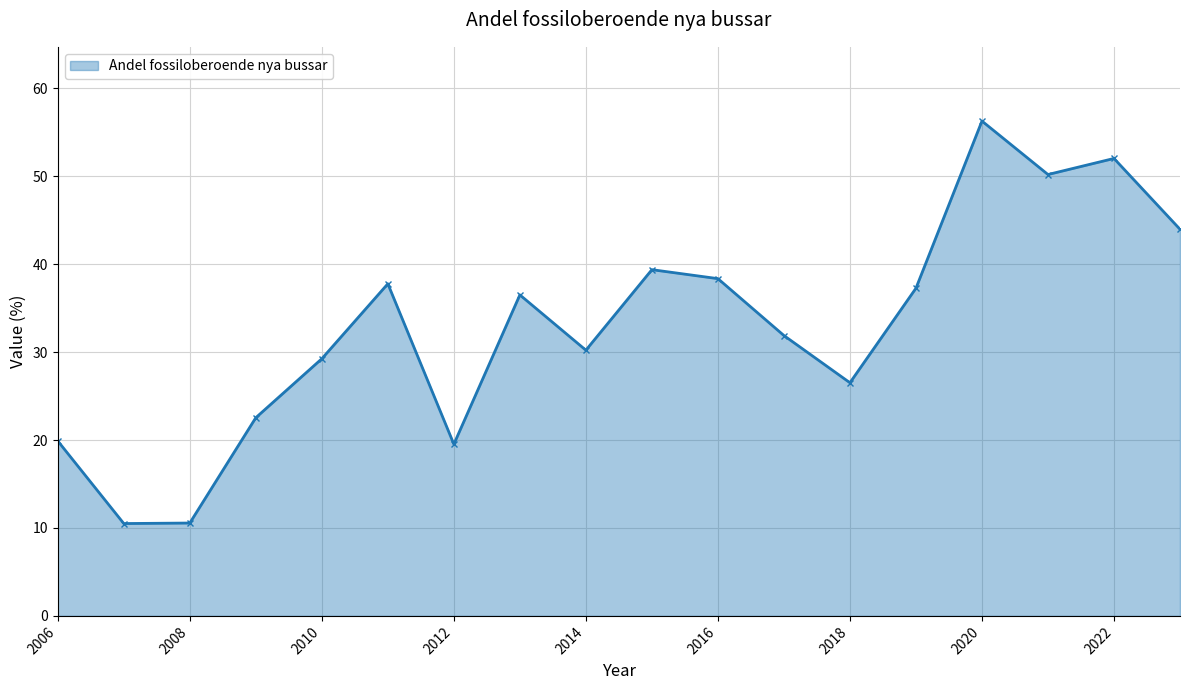

How many lines are shown in the chart?

1